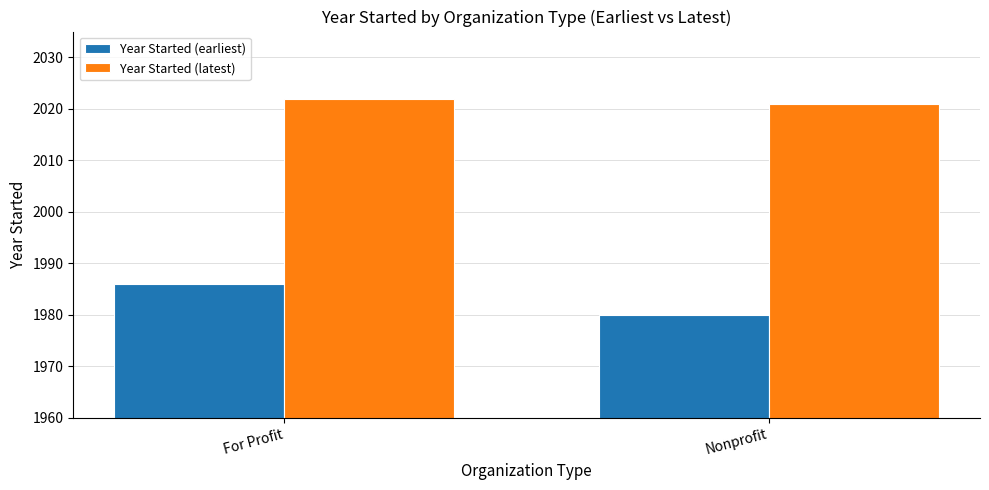

Are the bars horizontal?

No